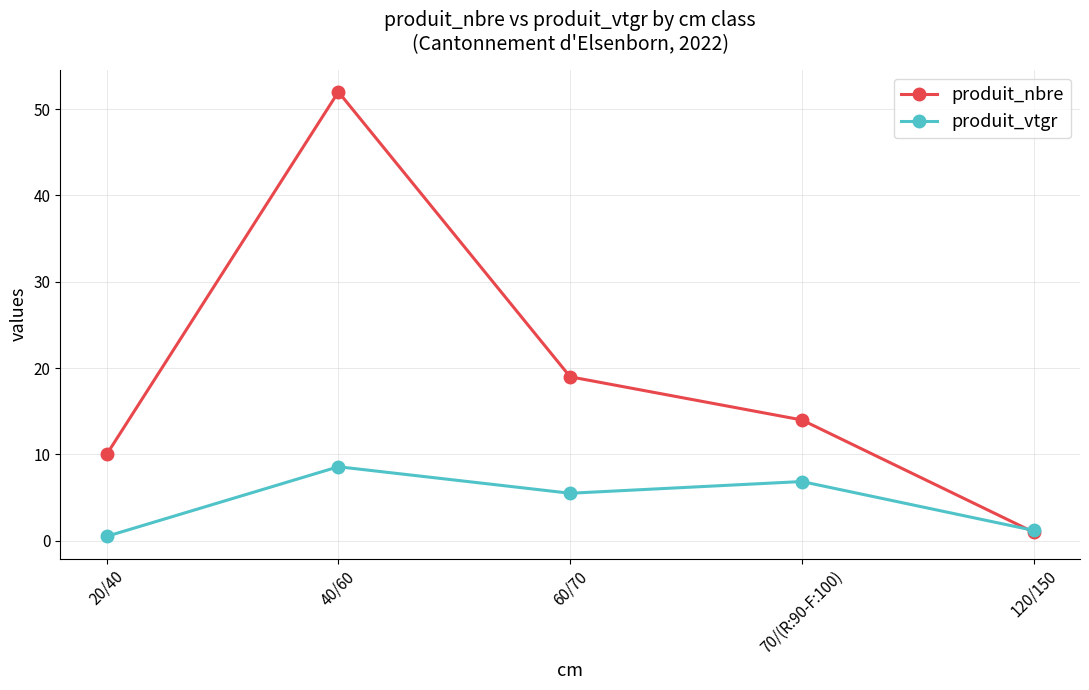

Reading left to right, what are all the values shown in this chart?

produit_nbre: 10.0	52.0	19.0	14.0	1.0
produit_vtgr: 0.5	8.6	5.5	6.9	1.2